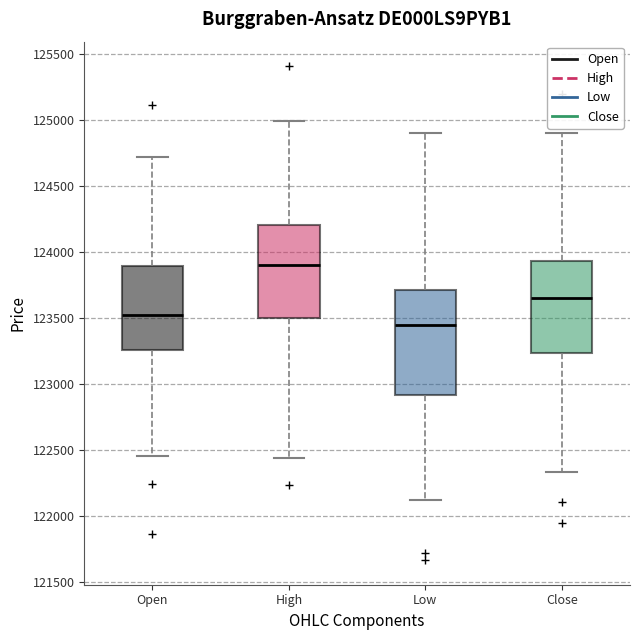

Reading left to right, transcribe this box plot: for each box, give where its median line is, the range the box spans, and where its two whiskers end, as read against the y-axis. The values are not printed on the chart, so give them approximately, as read against the axis.

Open: median 123550, box 123250 to 123900, whiskers 122450 to 124750
High: median 123900, box 123500 to 124200, whiskers 122450 to 125000
Low: median 123450, box 122900 to 123700, whiskers 122100 to 124900
Close: median 123650, box 123250 to 123950, whiskers 122350 to 124900